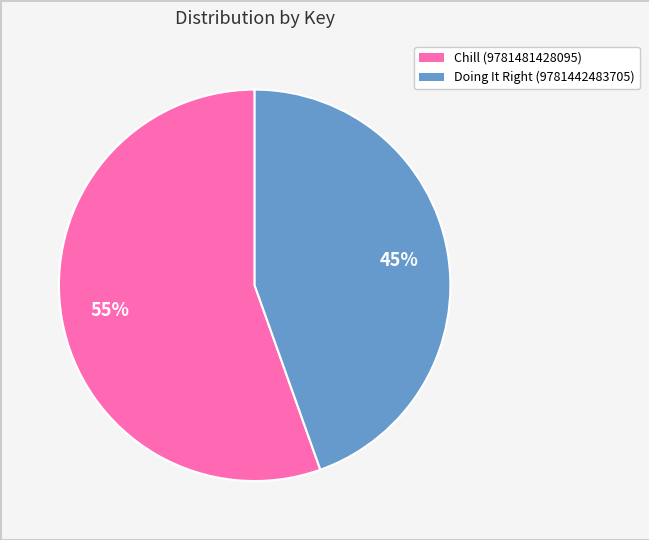

Which slice represents more than half of the pie?

Chill (9781481428095)